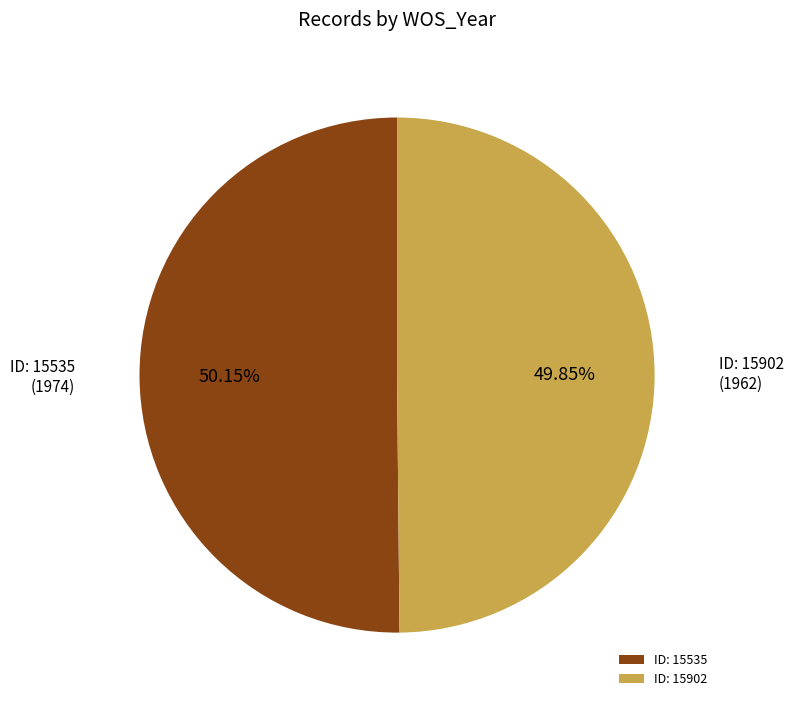

Do ID: 15535 and ID: 15902 together represent more than half of the pie?

Yes